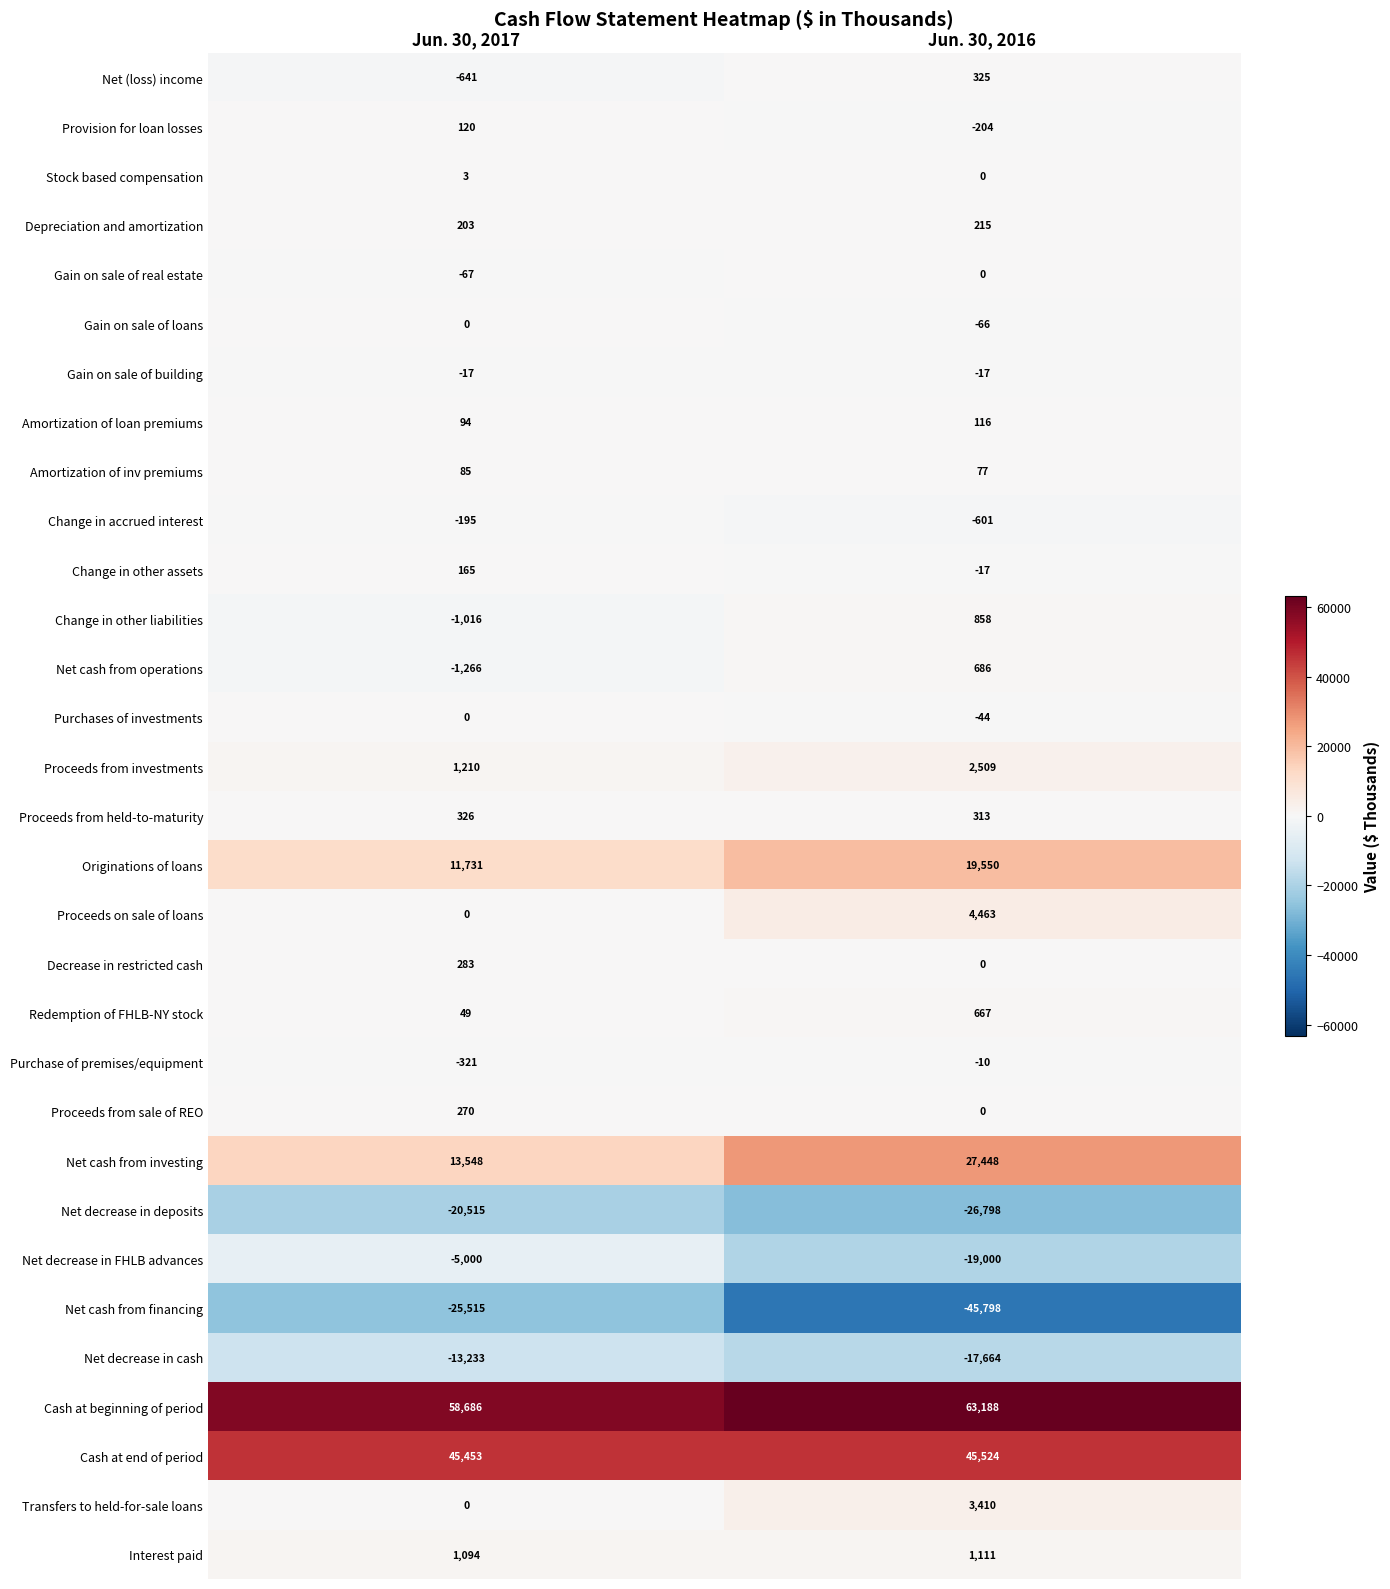

What is the average value of the Gain on sale of building series?

-17